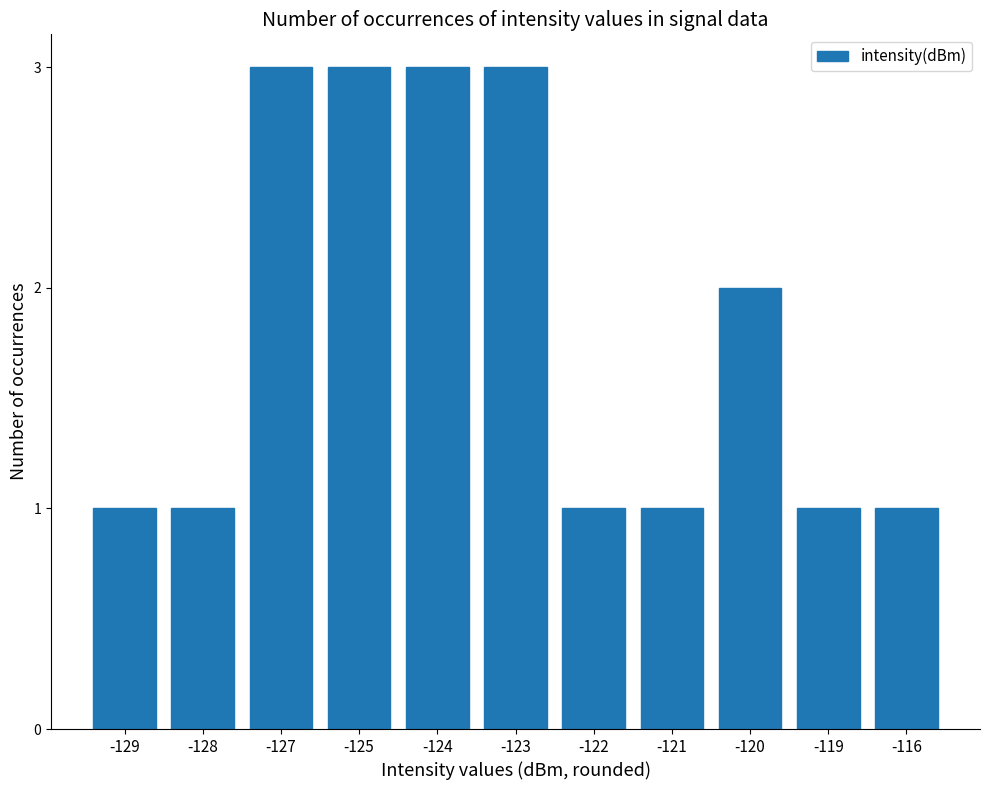

The chart shows a value of 1 at -121. True or false?

True